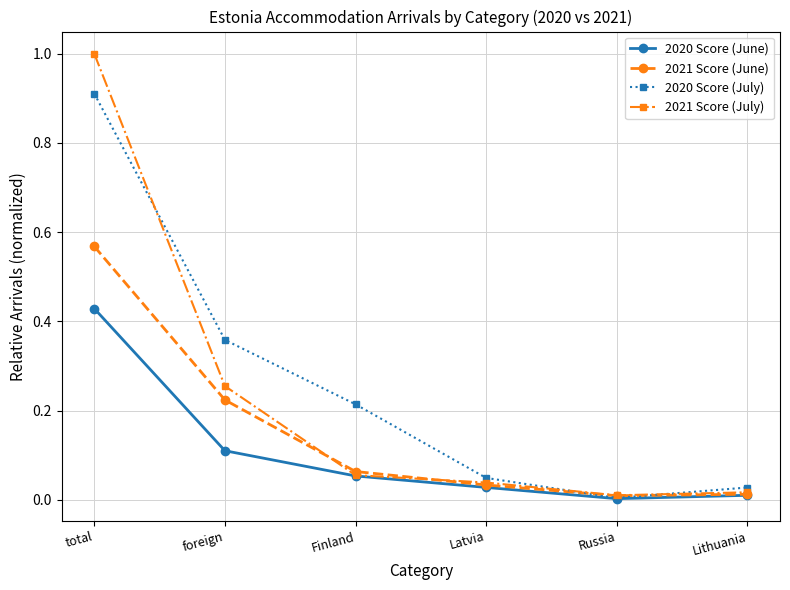

The 2020 Score (July) series shows 0.5 at foreign. True or false?

False